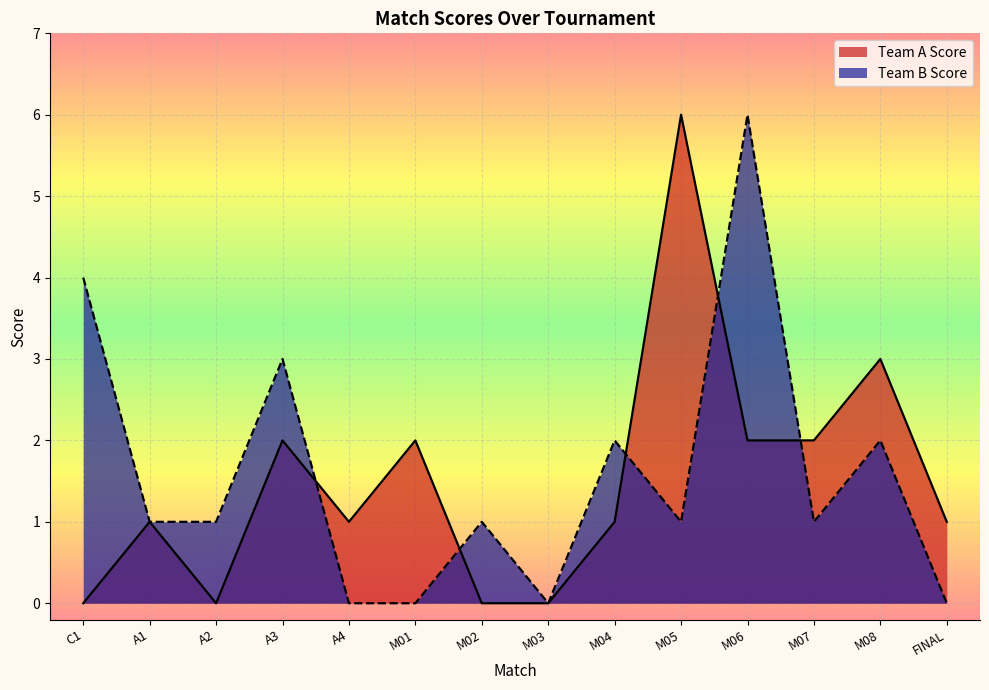

List the labels in order of Team B Score value, largest first.

M06, C1, A3, M04, M08, A1, A2, M02, M05, M07, A4, M01, M03, FINAL